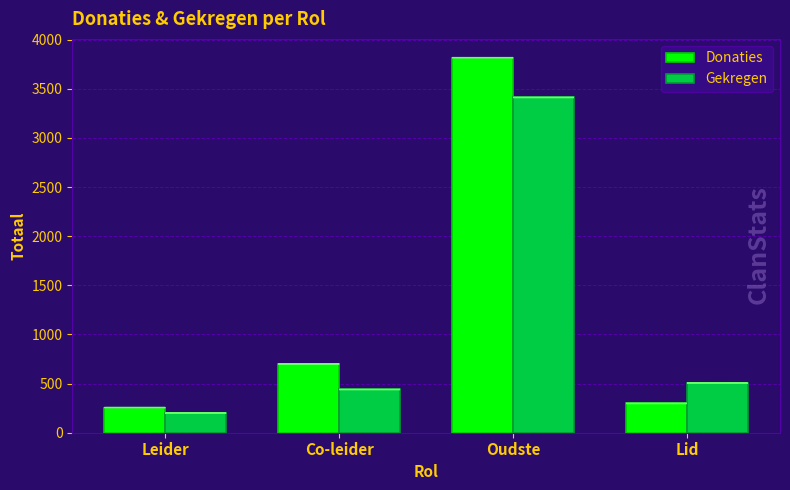

What is the value of the Gekregen bar at the 3rd from the left?

3412